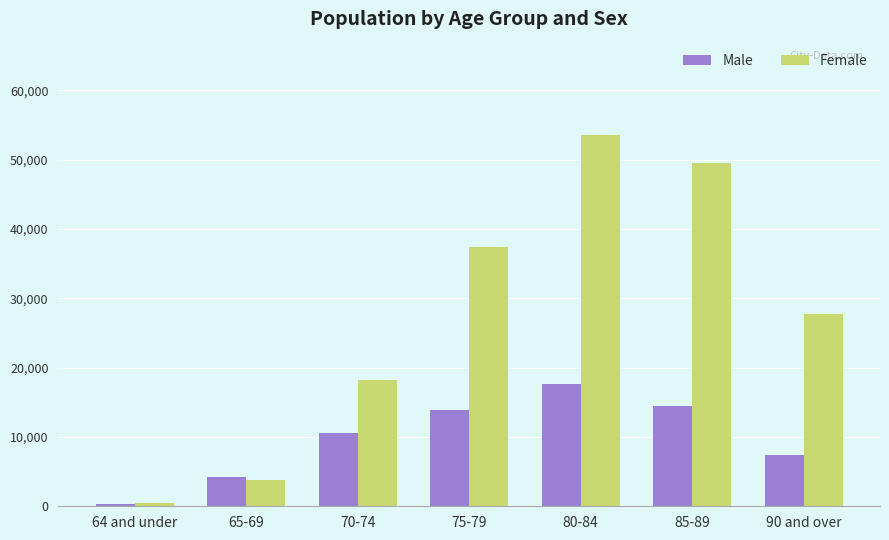

Which label corresponds to the largest value in the chart?

80-84